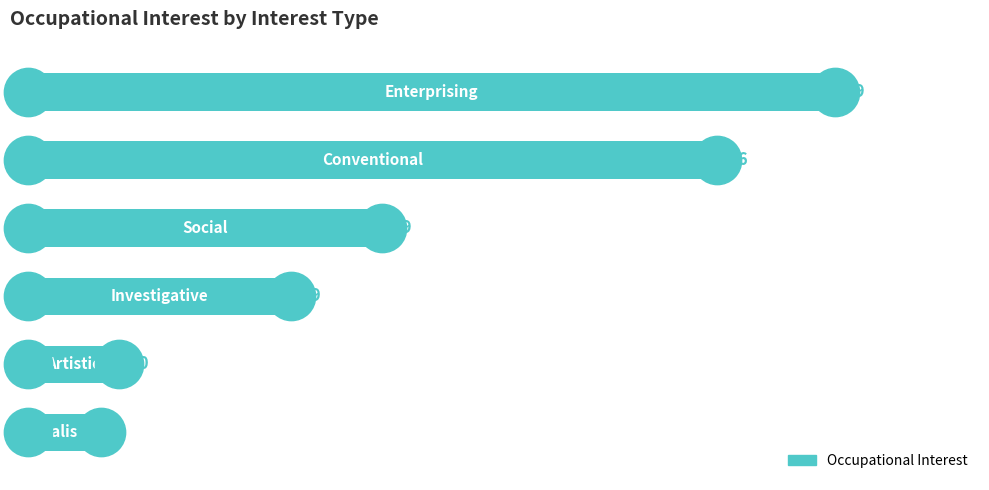

What is the change in value from 0 to 5?

-81